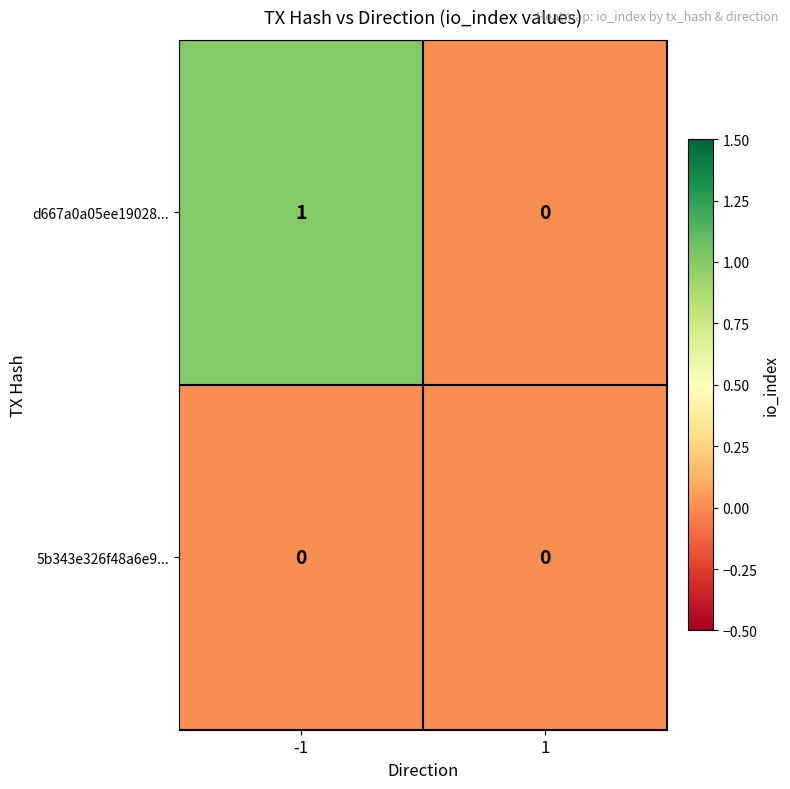

The d667a0a05ee19028... series shows 0 at 1. True or false?

True